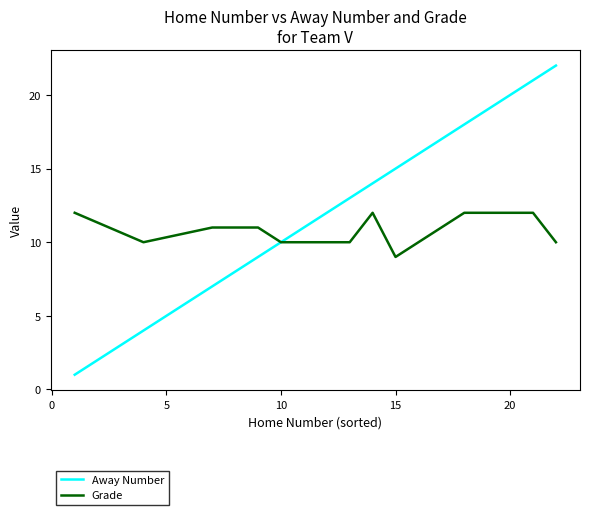

List the series in order of their overall mean, highest first.

Away Number, Grade